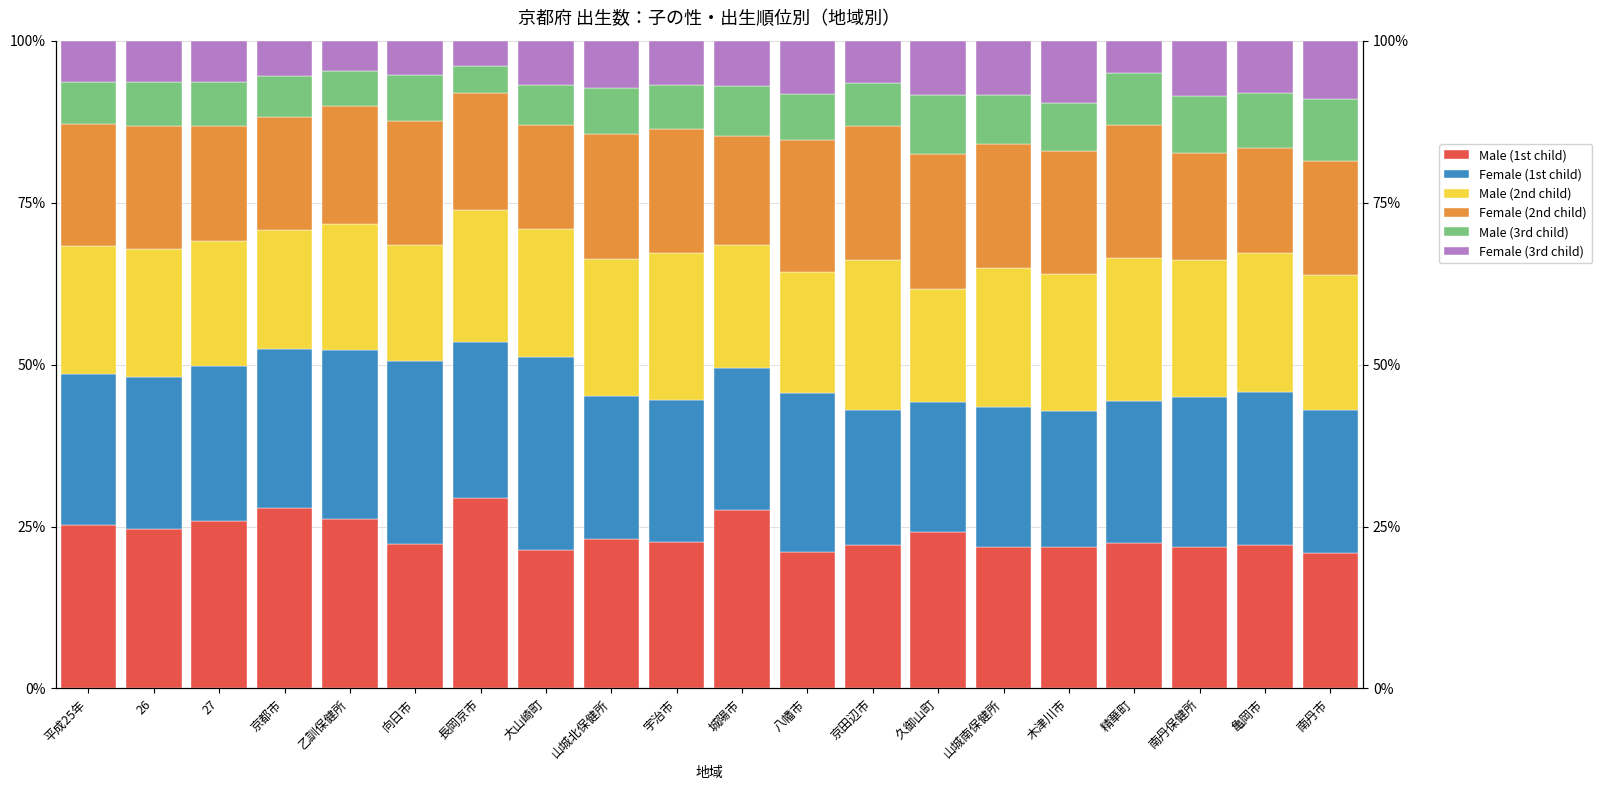

How many distinct data groups are displayed?

6